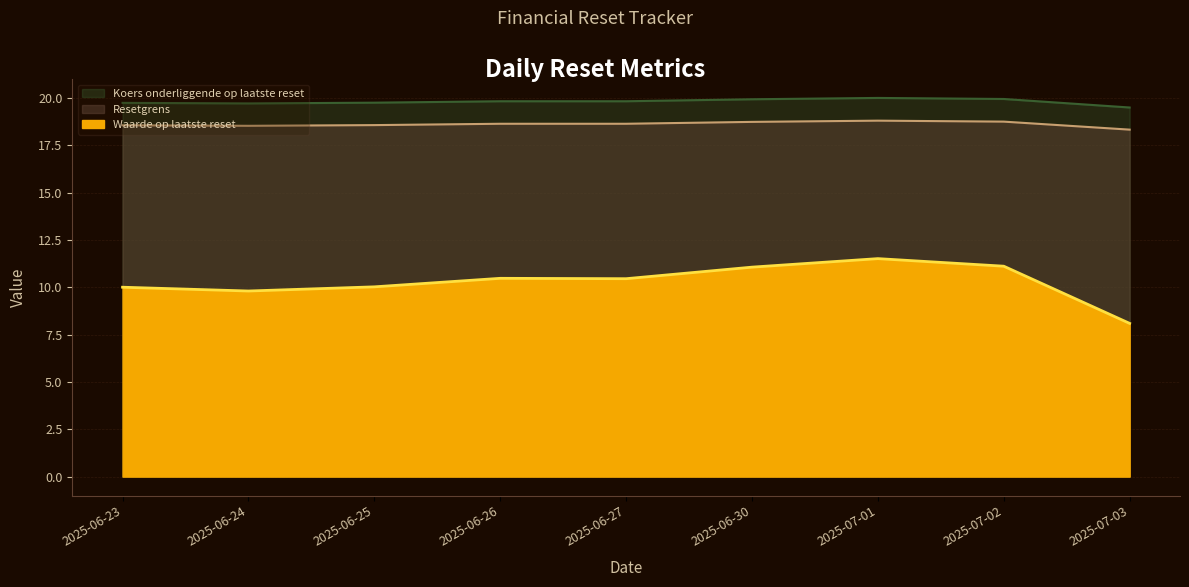

Reading left to right, list all the values displayed in this chart.

Waarde op laatste reset: 2025-07-03=8.1	2025-07-02=11.1	2025-07-01=11.5	2025-06-30=11.1	2025-06-27=10.4	2025-06-26=10.5	2025-06-25=10.0	2025-06-24=9.8	2025-06-23=10.0
Resetgrens: 2025-07-03=18.3	2025-07-02=18.7	2025-07-01=18.8	2025-06-30=18.7	2025-06-27=18.6	2025-06-26=18.6	2025-06-25=18.6	2025-06-24=18.5	2025-06-23=18.6
Koers onderliggende op laatste reset: 2025-07-03=19.5	2025-07-02=19.9	2025-07-01=20.0	2025-06-30=19.9	2025-06-27=19.8	2025-06-26=19.8	2025-06-25=19.7	2025-06-24=19.7	2025-06-23=19.7